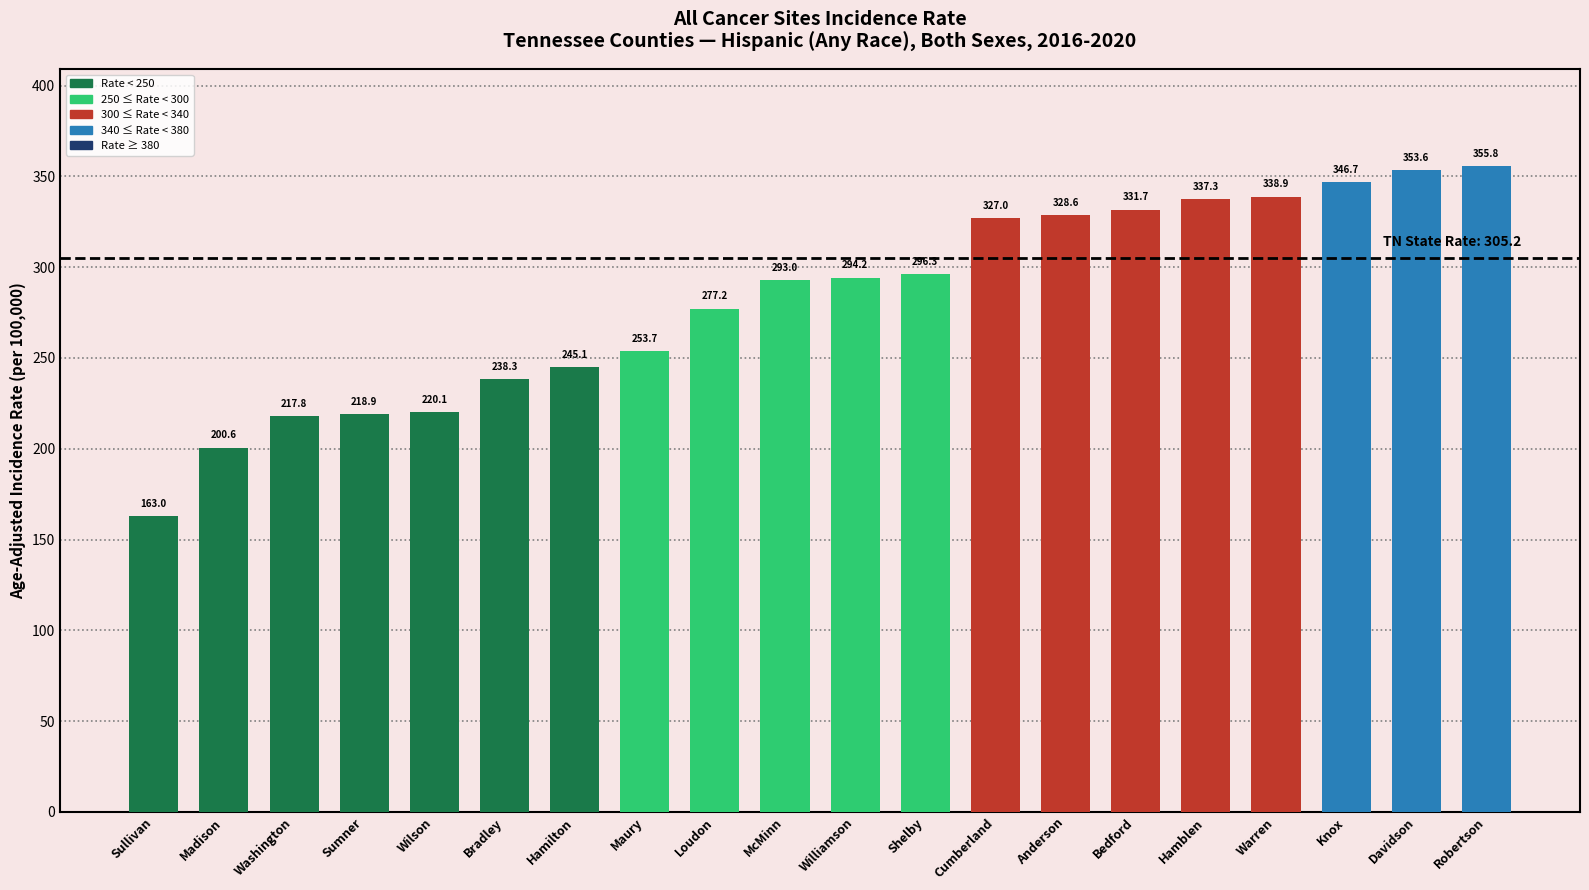

What is the difference between the values at Hamblen and Washington?

119.5